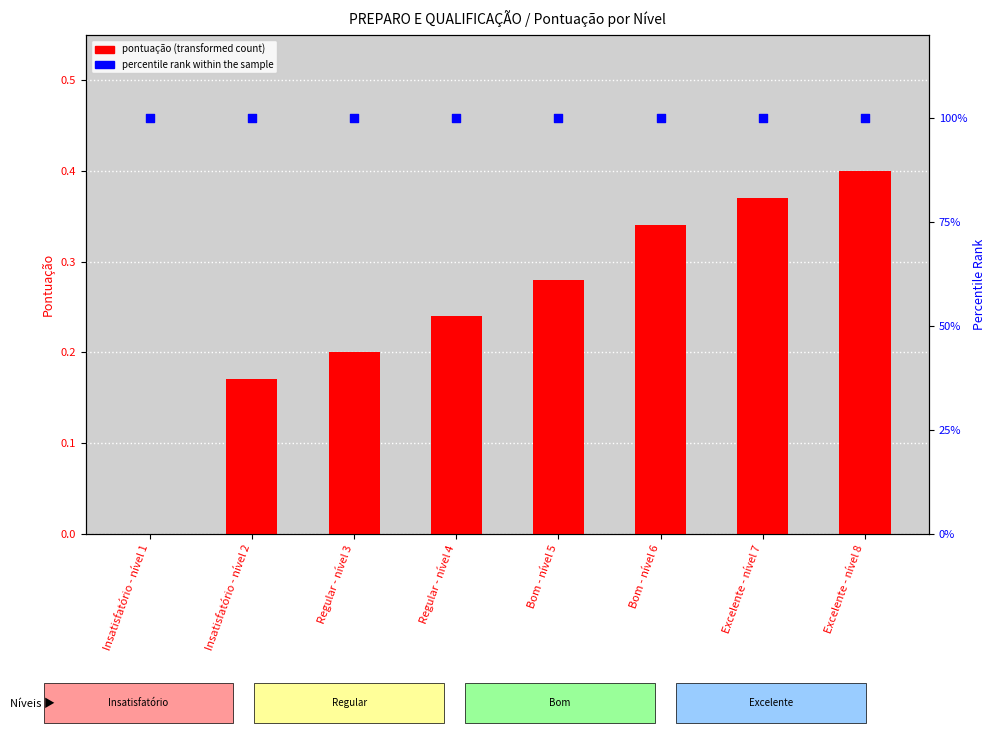

Which series reaches the maximum Y coordinate?

percentile rank within the sample